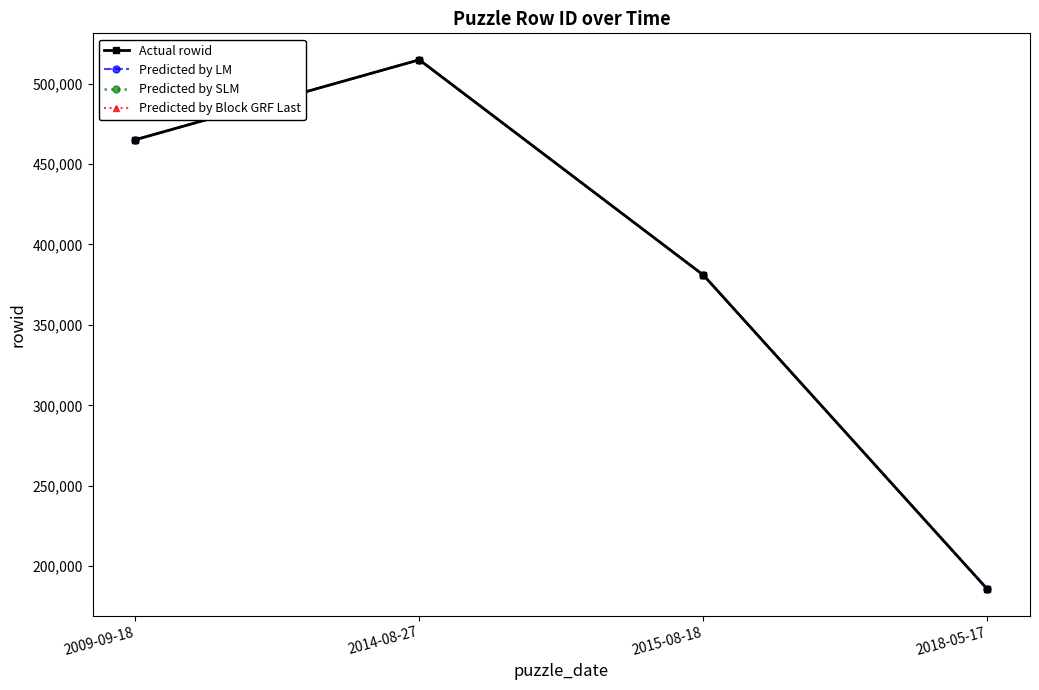

Rank the series at 2009-09-18 from lowest to highest value.

Actual rowid, Predicted by LM, Predicted by SLM, Predicted by Block GRF Last